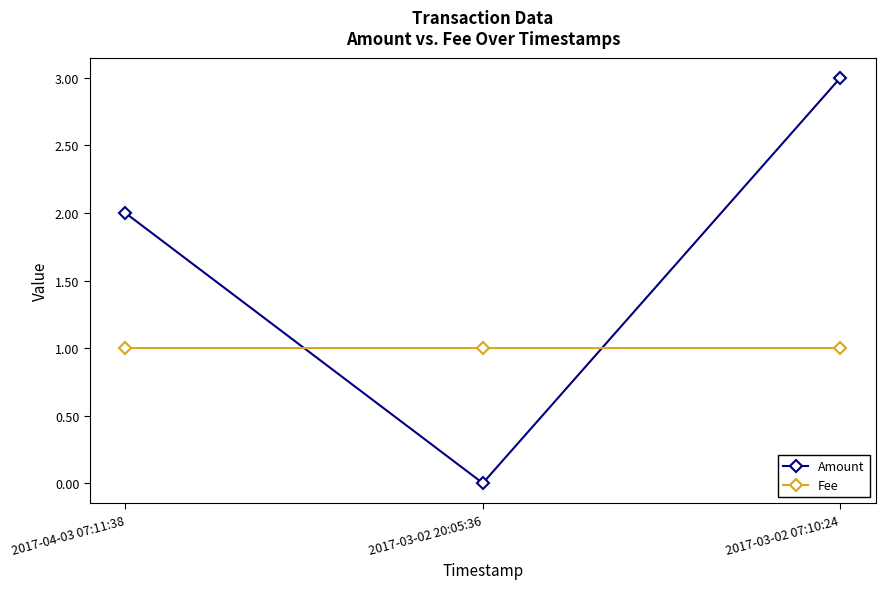

Which series has the largest range (max minus min)?

Amount